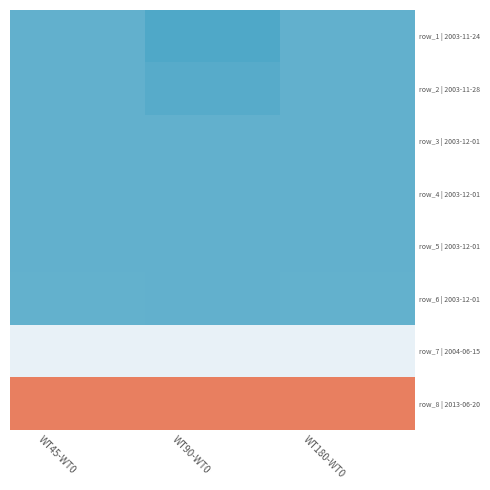

At which category is the sum across all series the highest?

WT45-WT0